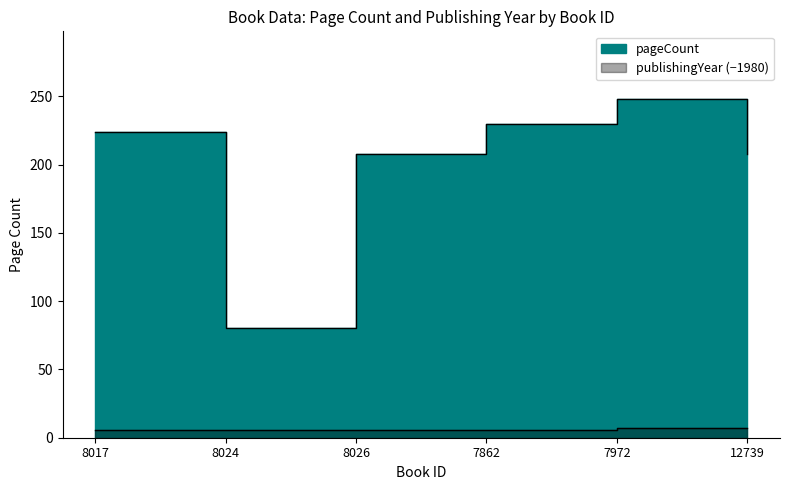

At which label is publishingYear closest to 6?

8017